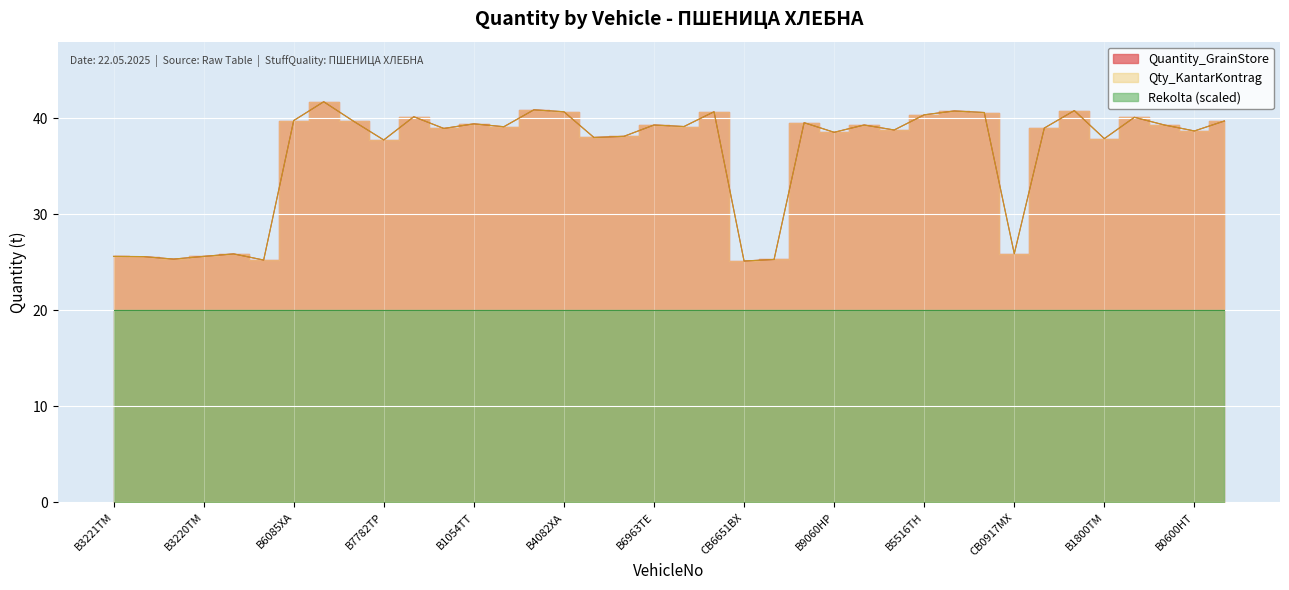

Reading left to right, transcribe all the data shown in this chart.

Quantity_GrainStore: 25.6	25.6	25.3	25.6	25.9	25.2	39.7	41.7	39.7	37.7	40.1	38.9	39.4	39.1	40.9	40.7	38.0	38.1	39.3	39.1	40.7	25.1	25.3	39.5	38.5	39.3	38.8	40.3	40.7	40.6	25.9	39.0	40.8	37.9	40.1	39.3	38.7	39.7
Qty_KantarKontrag: 25.6	25.6	25.3	25.6	25.9	25.2	39.7	41.7	39.7	37.7	40.1	38.9	39.4	39.1	40.9	40.7	38.0	38.1	39.3	39.1	40.7	25.1	25.3	39.5	38.5	39.3	38.8	40.3	40.7	40.6	25.9	39.0	40.8	37.9	40.1	39.3	38.7	39.7